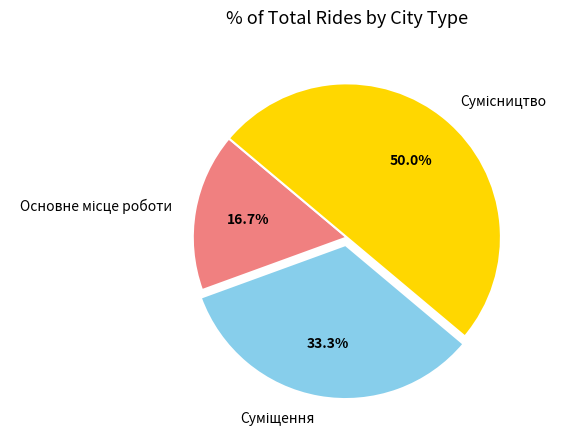

How many segments does this pie chart have?

3